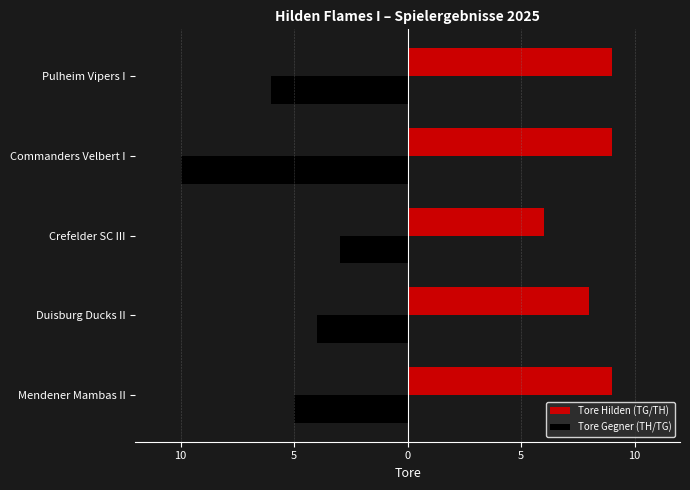

What are all the series names shown in the legend?

Tore Hilden (TG/TH), Tore Gegner (TH/TG)